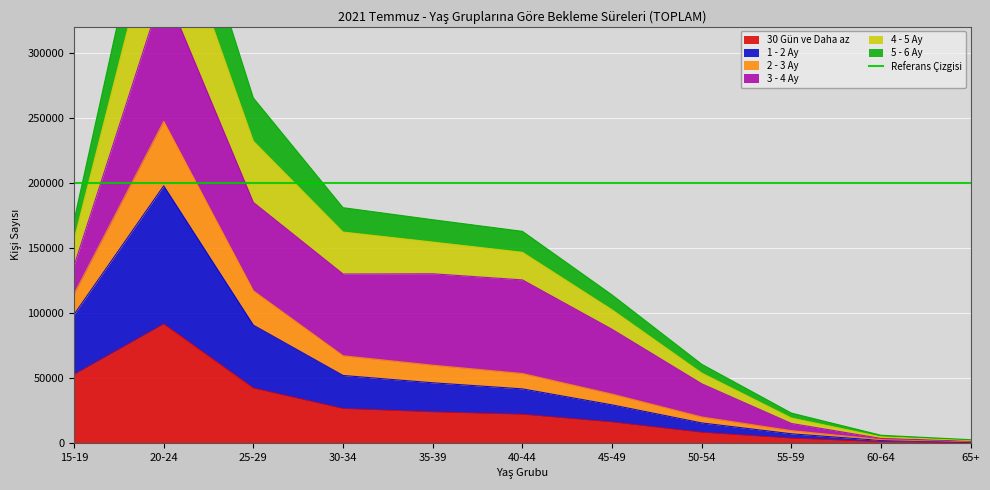

What is the label of the 7th point from the left?

45-49